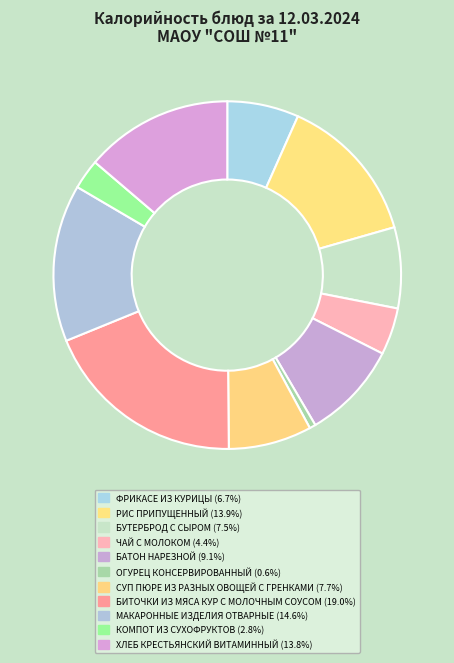

Which has a higher value, ОГУРЕЦ КОНСЕРВИРОВАННЫЙ or ФРИКАСЕ ИЗ КУРИЦЫ?

ФРИКАСЕ ИЗ КУРИЦЫ